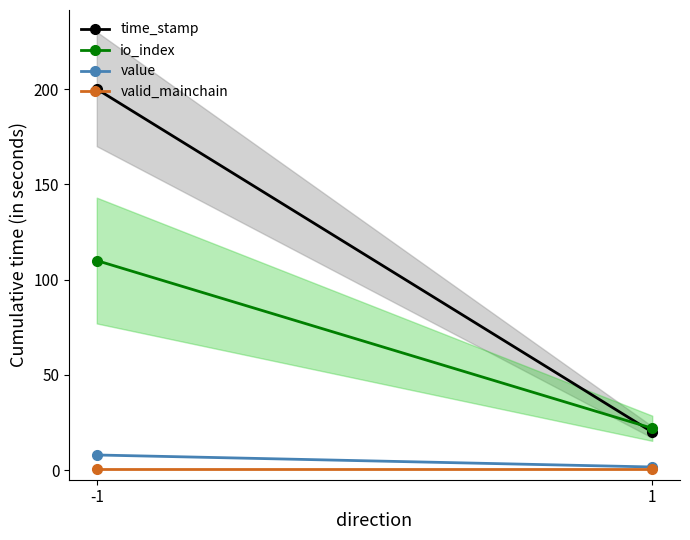

Is the value of io_index at -1 greater than the value of valid_mainchain at 1?

Yes